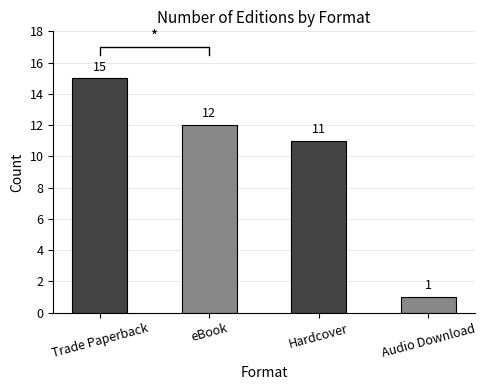

What is the value of the 1st bar from the left?

15